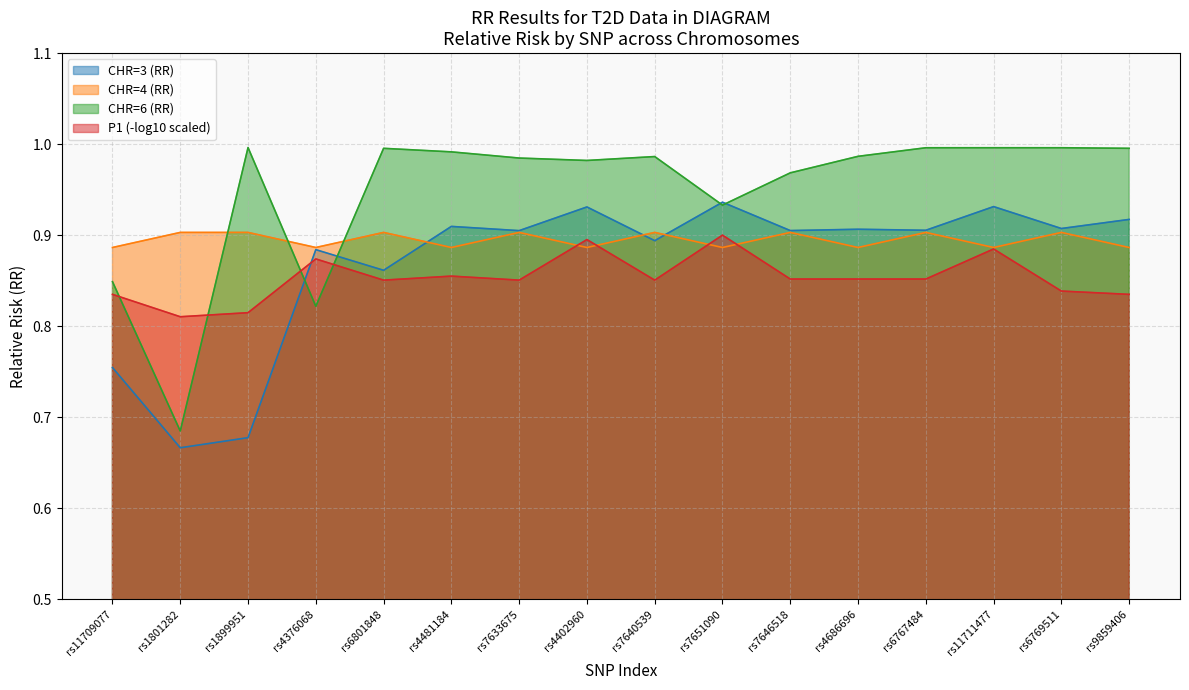

Read the CHR=6 value at rs11709077.

0.8